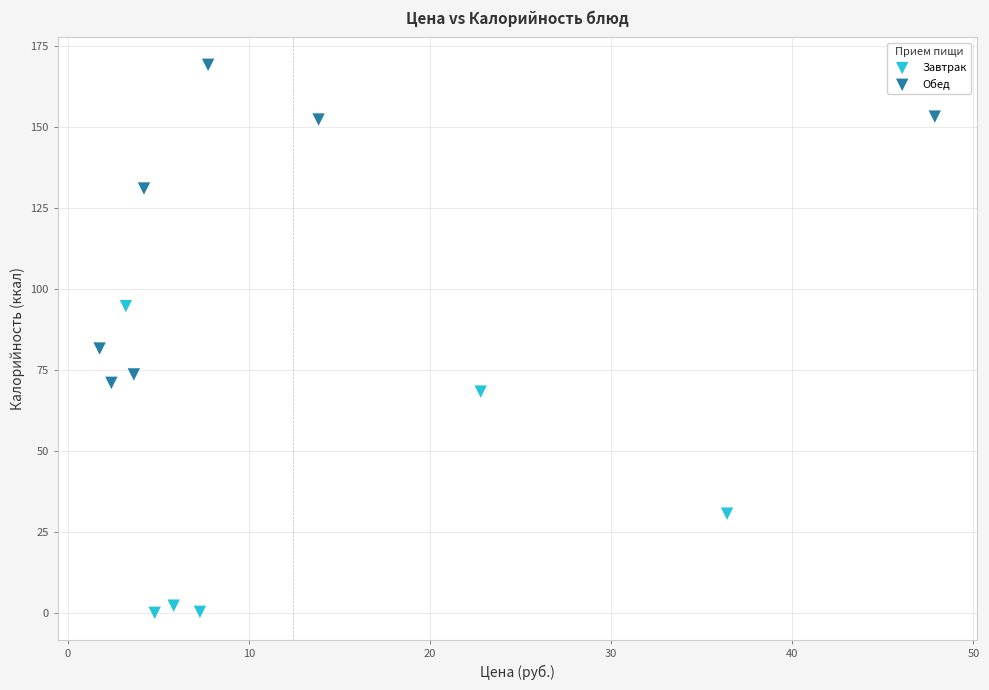

Which series contains the highest Y value?

Обед